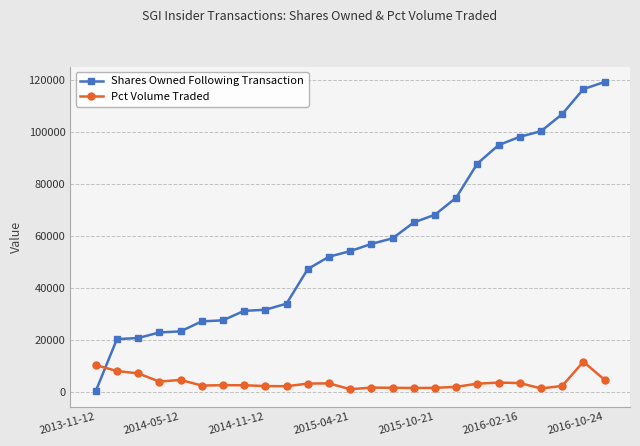

True or false: Pct Volume Traded has more than 1 interior local peaks.

True